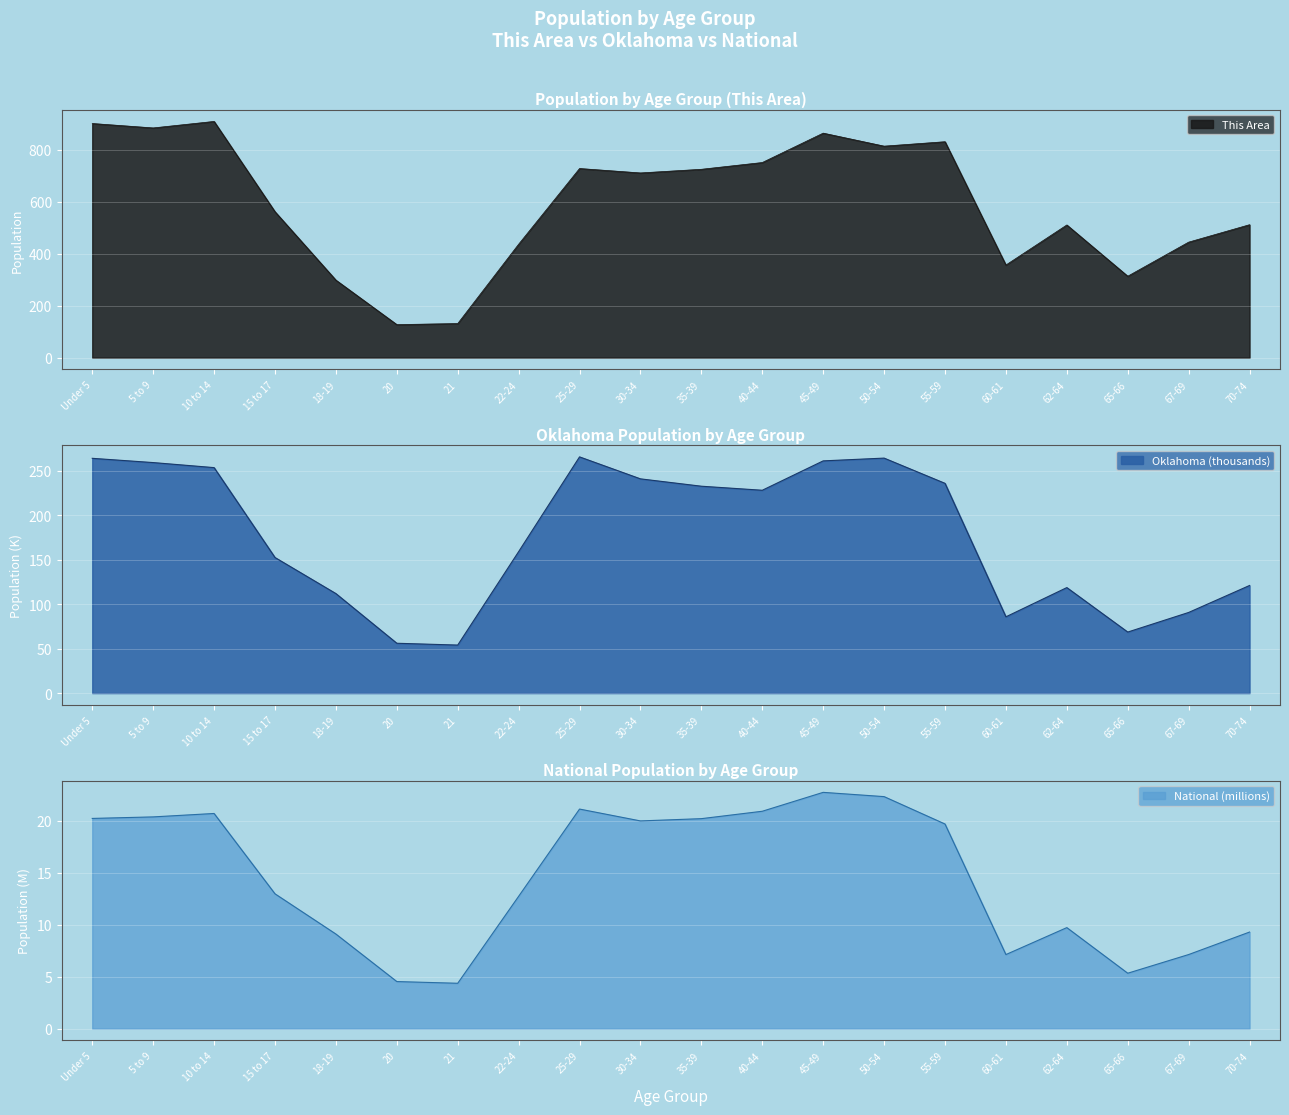

True or false: National and Oklahoma intersect in this chart.

False